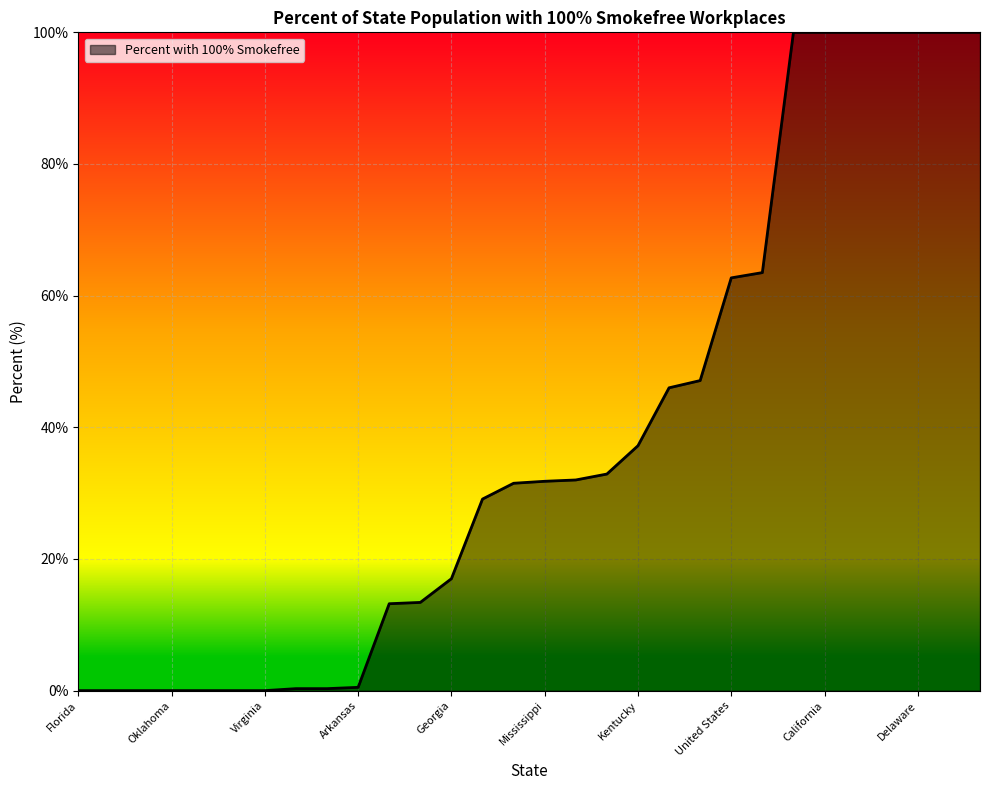

What is the greatest value displayed?

100.0